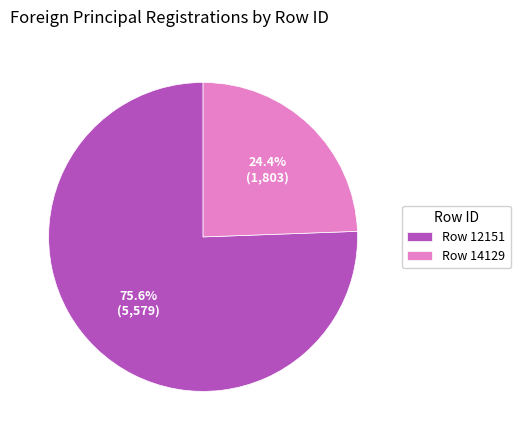

Rank the categories by value from highest to lowest.

Row 12151, Row 14129